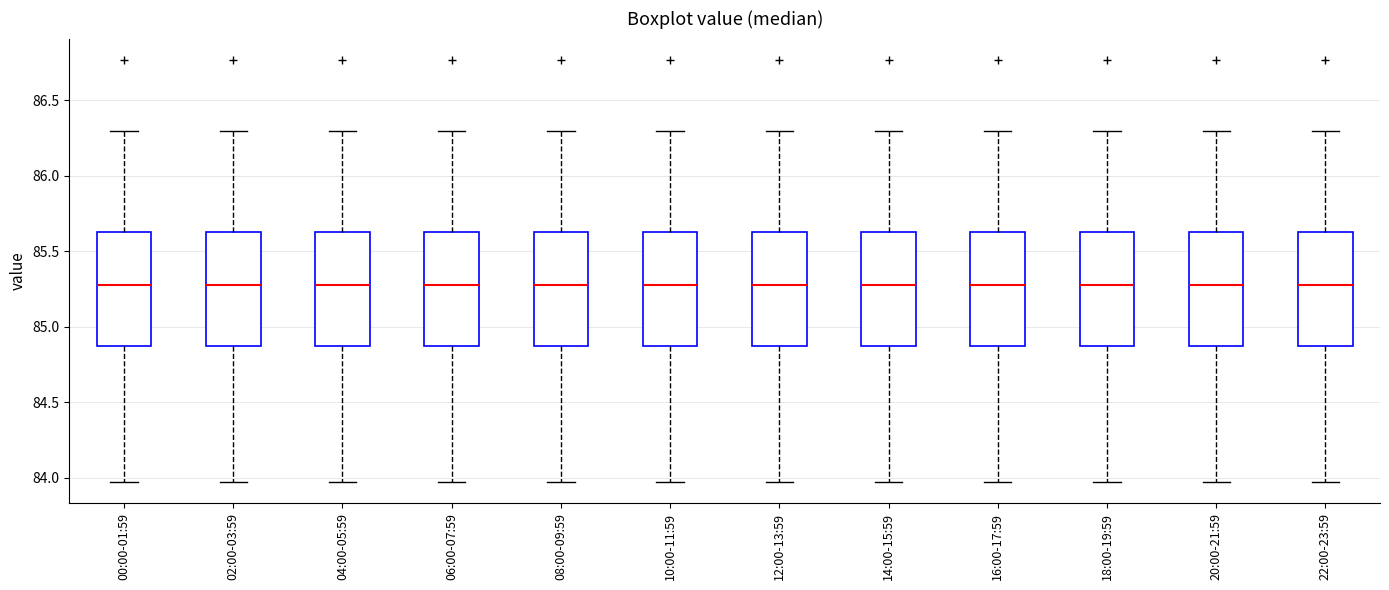

Reading left to right, transcribe this box plot: for each box, give where its median line is, the range the box spans, and where its two whiskers end, as read against the y-axis. The values are not printed on the chart, so give them approximately, as read against the axis.

00:00-01:59: median 85.30, box 84.85 to 85.65, whiskers 83.95 to 86.30
02:00-03:59: median 85.30, box 84.85 to 85.65, whiskers 83.95 to 86.30
04:00-05:59: median 85.30, box 84.85 to 85.65, whiskers 83.95 to 86.30
06:00-07:59: median 85.30, box 84.85 to 85.65, whiskers 83.95 to 86.30
08:00-09:59: median 85.30, box 84.85 to 85.65, whiskers 83.95 to 86.30
10:00-11:59: median 85.30, box 84.85 to 85.65, whiskers 83.95 to 86.30
12:00-13:59: median 85.30, box 84.85 to 85.65, whiskers 83.95 to 86.30
14:00-15:59: median 85.30, box 84.85 to 85.65, whiskers 83.95 to 86.30
16:00-17:59: median 85.30, box 84.85 to 85.65, whiskers 83.95 to 86.30
18:00-19:59: median 85.30, box 84.85 to 85.65, whiskers 83.95 to 86.30
20:00-21:59: median 85.30, box 84.85 to 85.65, whiskers 83.95 to 86.30
22:00-23:59: median 85.30, box 84.85 to 85.65, whiskers 83.95 to 86.30